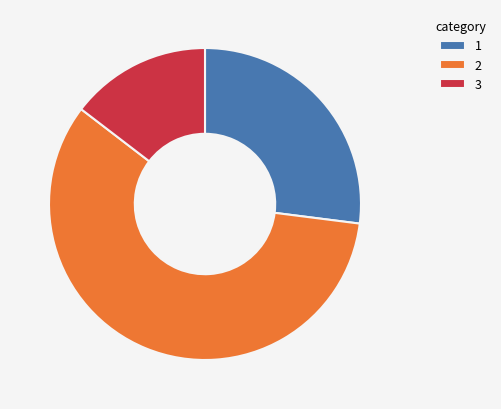

Count the number of slices in the pie.

3